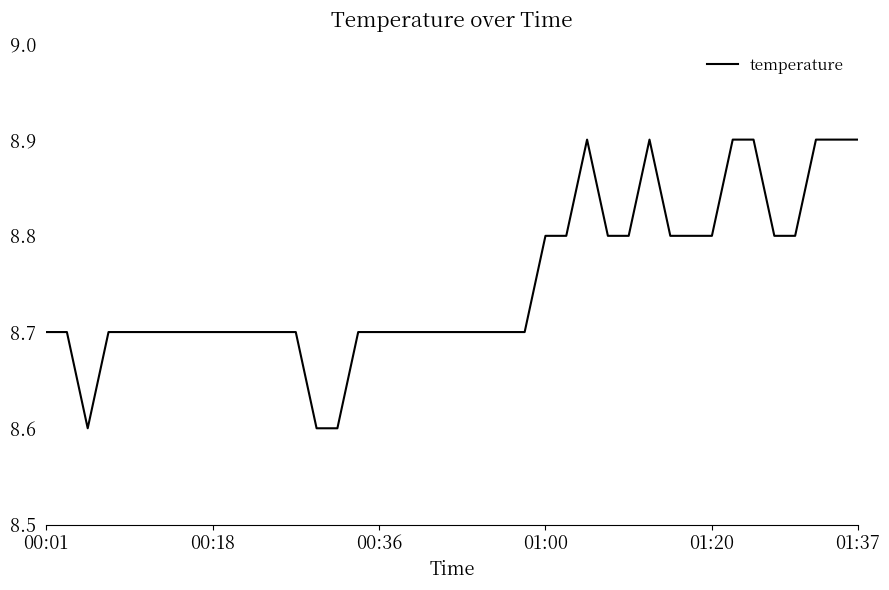

What is the difference between the maximum and minimum values?

0.3